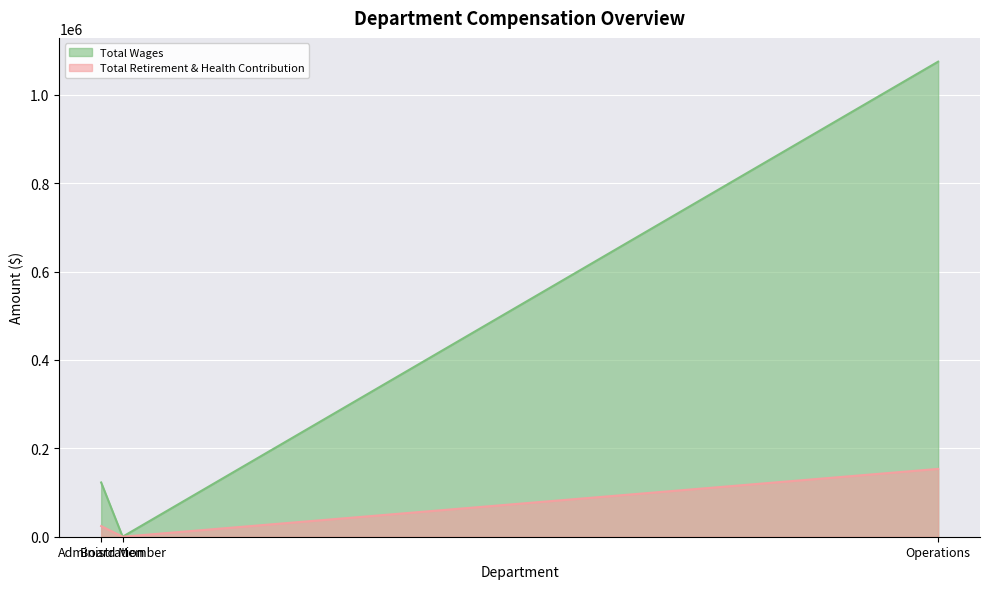

What is the maximum value for Total Wages?

1075256